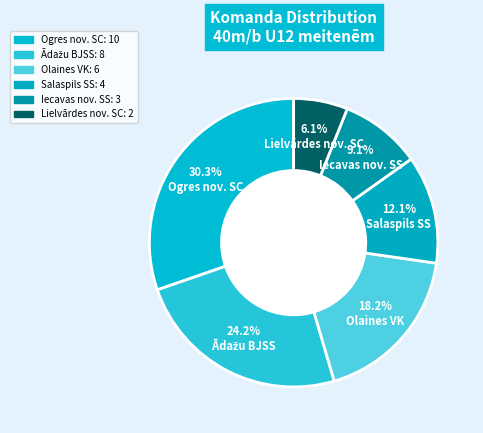

Is the sum of Salaspils SS and Iecavas nov. SS greater than half?

No